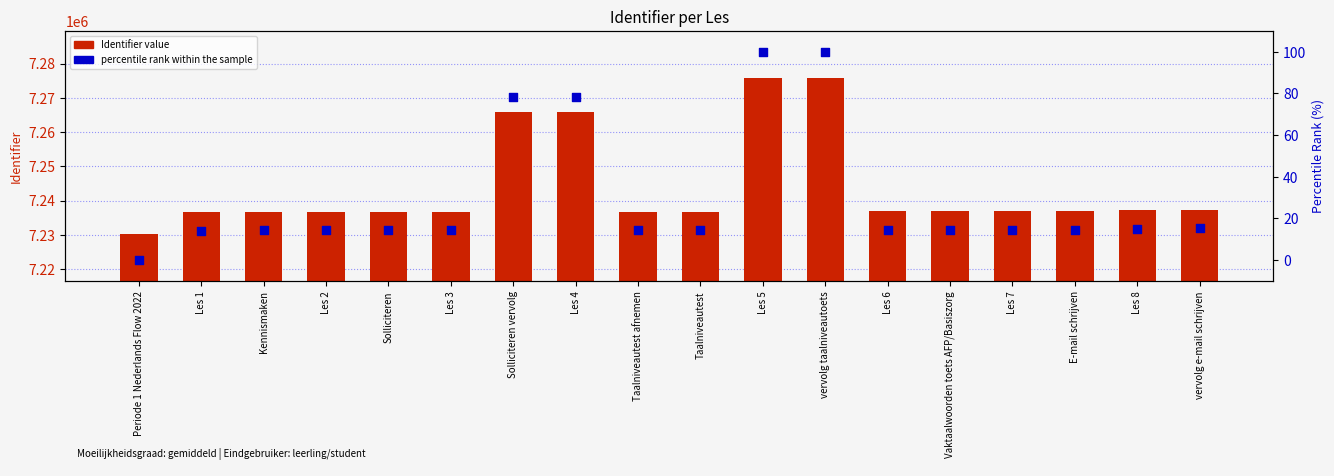

Which series has the largest Y range (max minus min)?

Identifier value